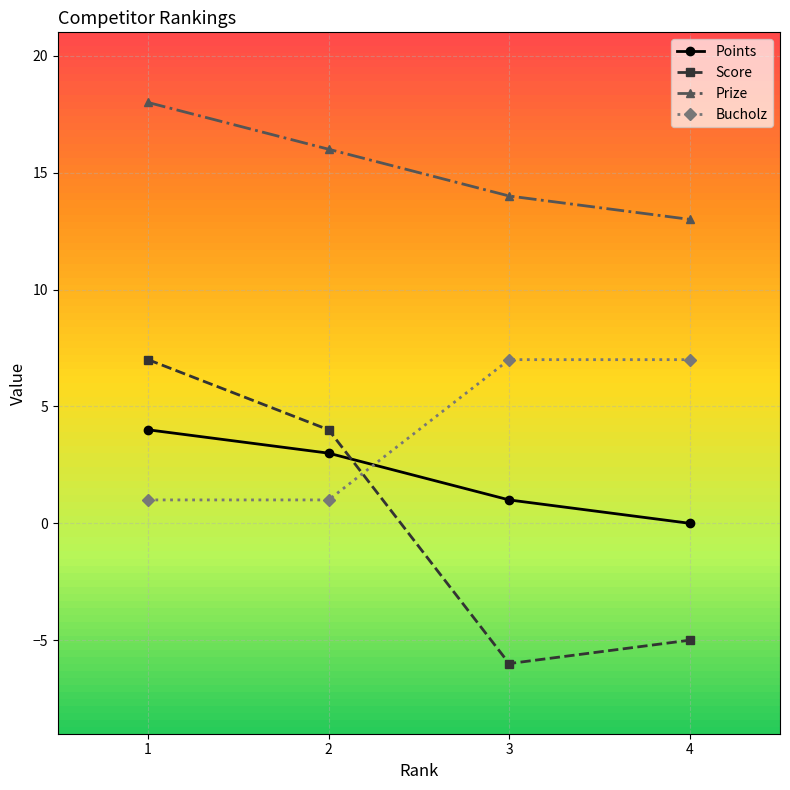

Is it true that Bucholz equals 1 at 2?

True